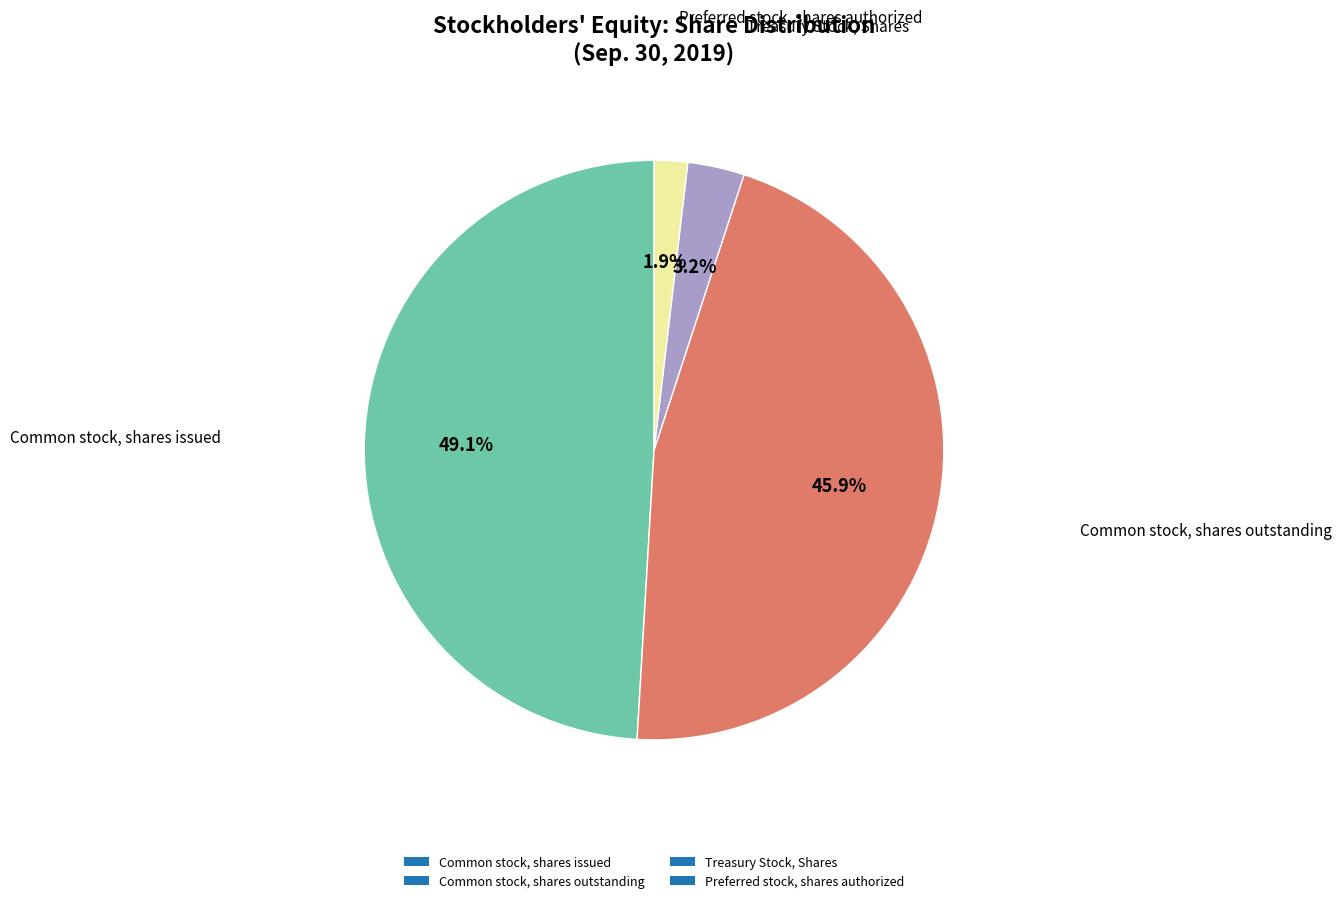

Rank the categories by value from lowest to highest.

Preferred stock, shares authorized, Treasury Stock, Shares, Common stock, shares outstanding, Common stock, shares issued